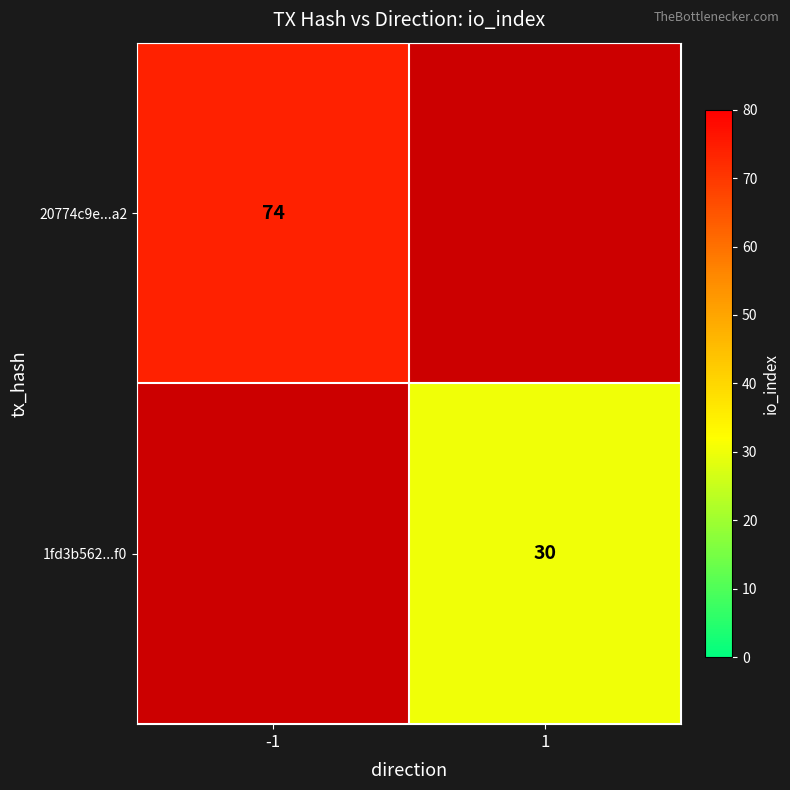

True or false: 20774c9e...a2 has a value of 74 at -1.

True